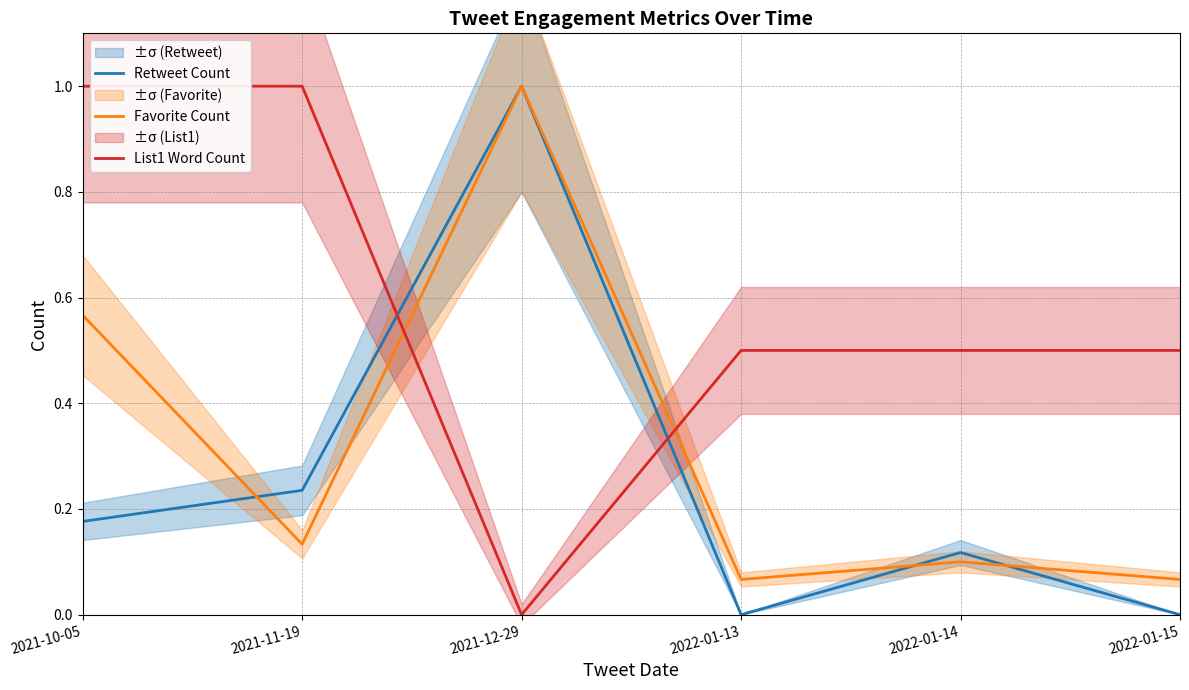

What is the total value across all series at 2022-01-13?

0.6